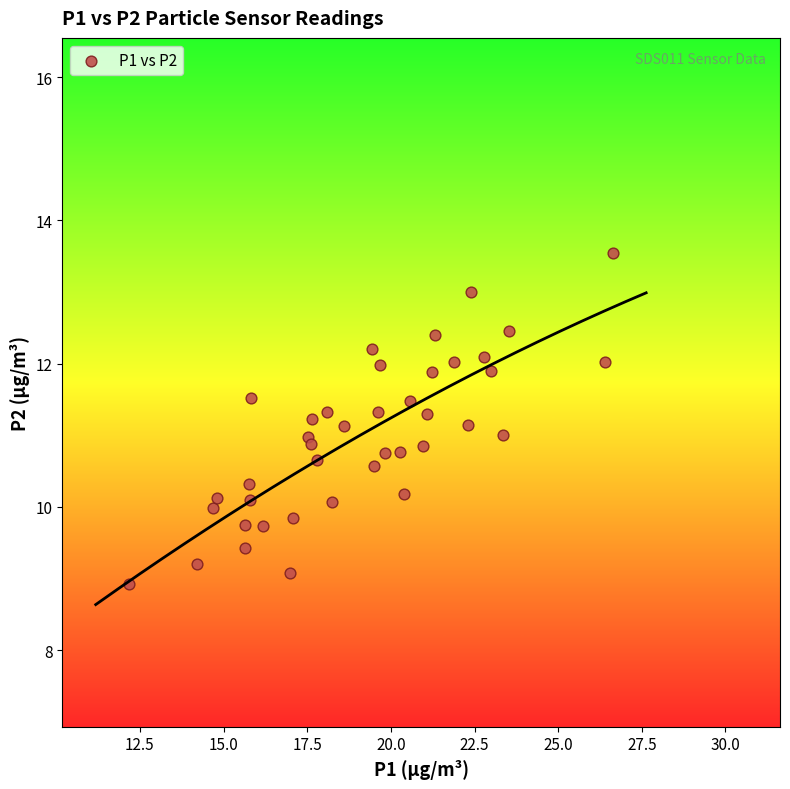

What is the range of X values (max minus min)?

14.4